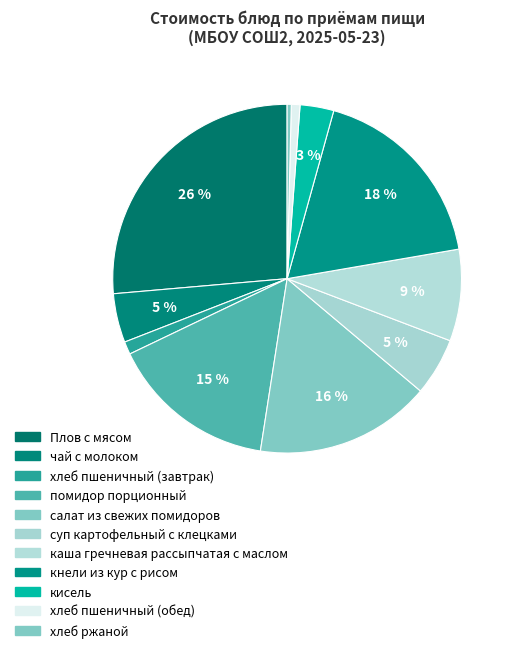

To the nearest percent, what portion does хлеб пшеничный (обед) represent?

1%